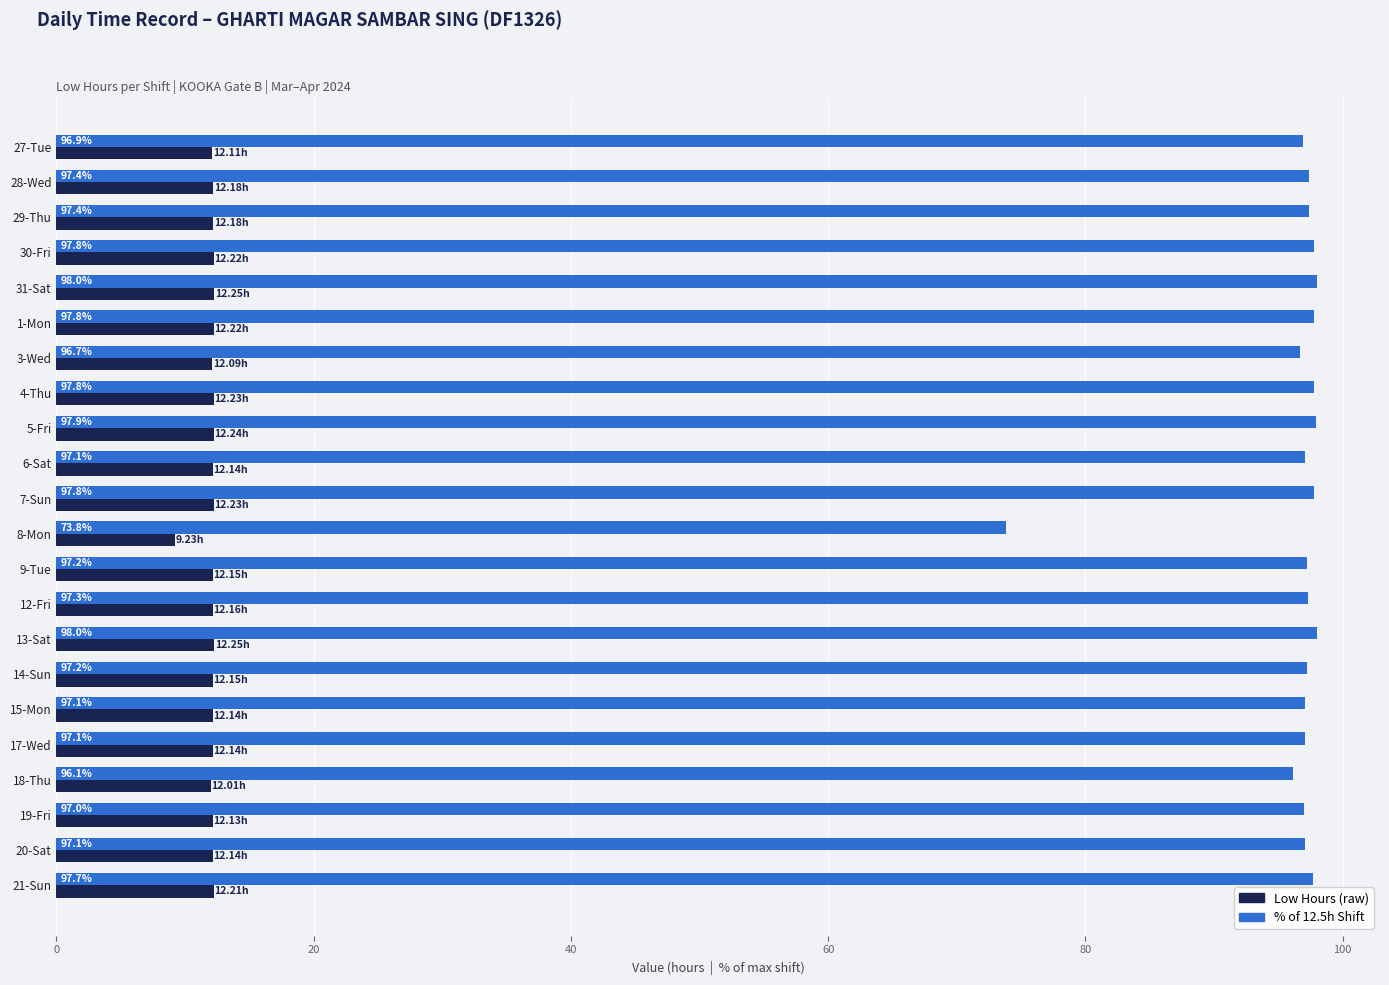

What is the total value across all series at 1-Mon?

110.0